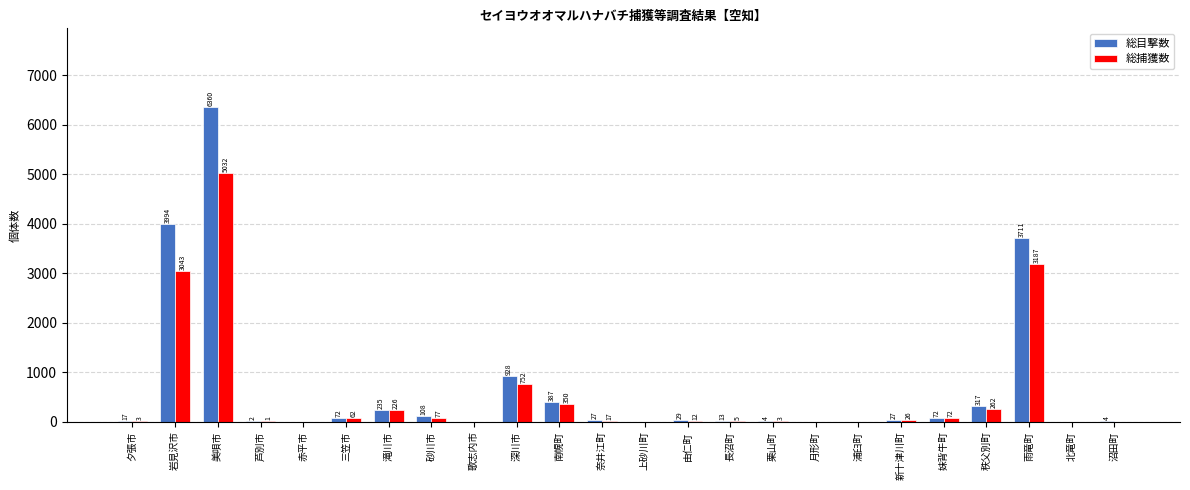

At which label is 総捕獲数 closest to 2516?

岩見沢市